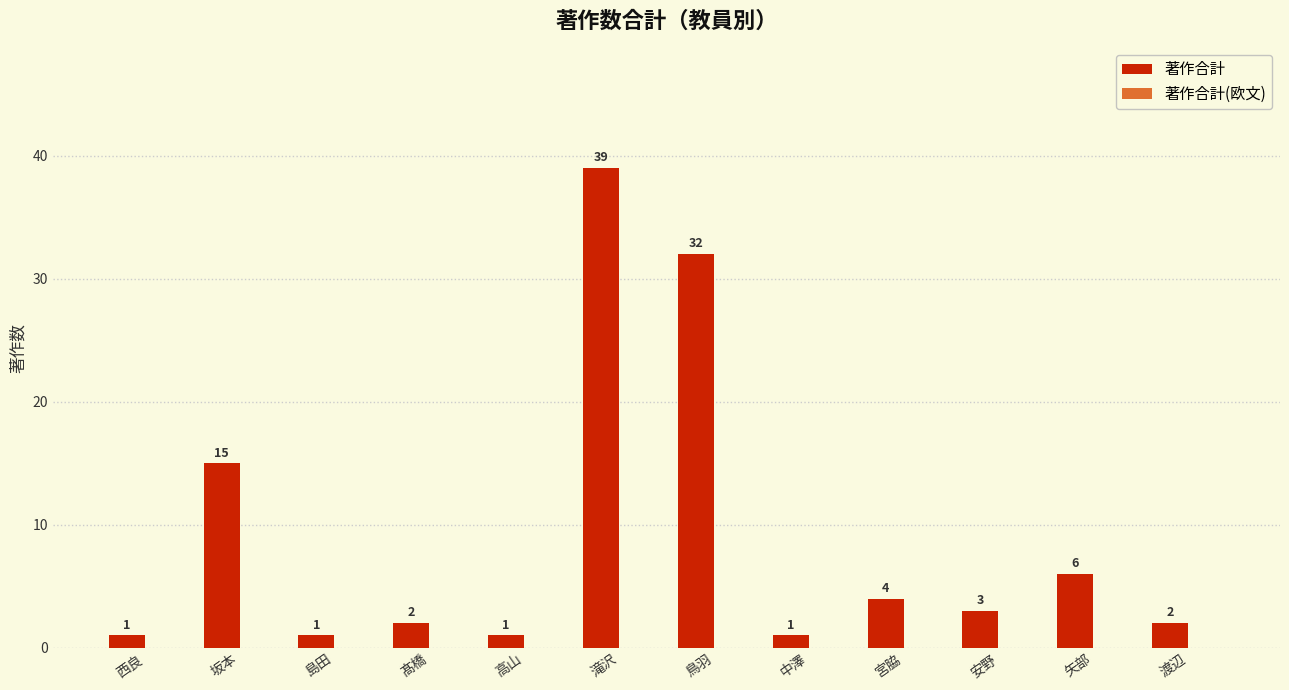

What is the label of the 4th bar from the left?

髙橋